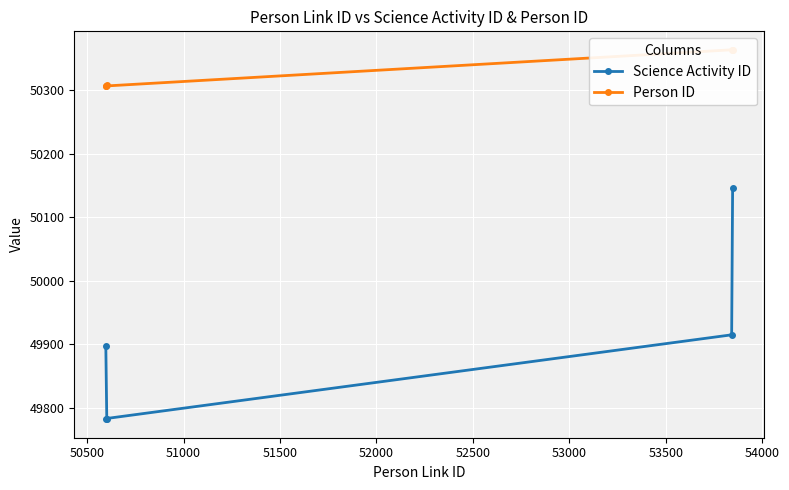

What is the minimum value for Science Activity ID?

49782